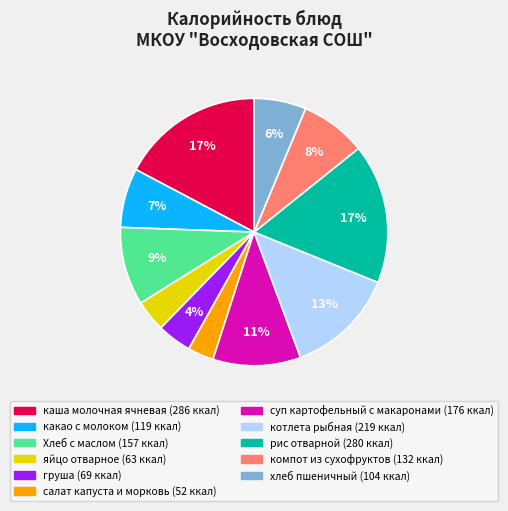

Is the sum of суп картофельный с макаронами and хлеб пшеничный greater than half?

No